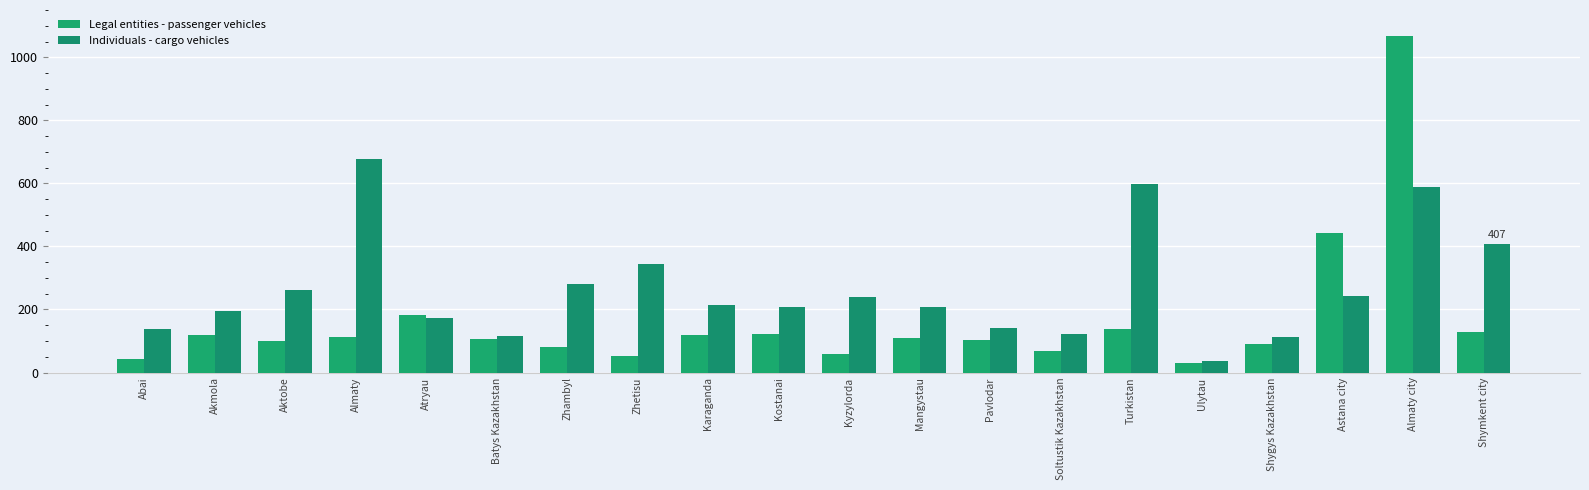

What is the label of the 2nd bar from the right?

Almaty city